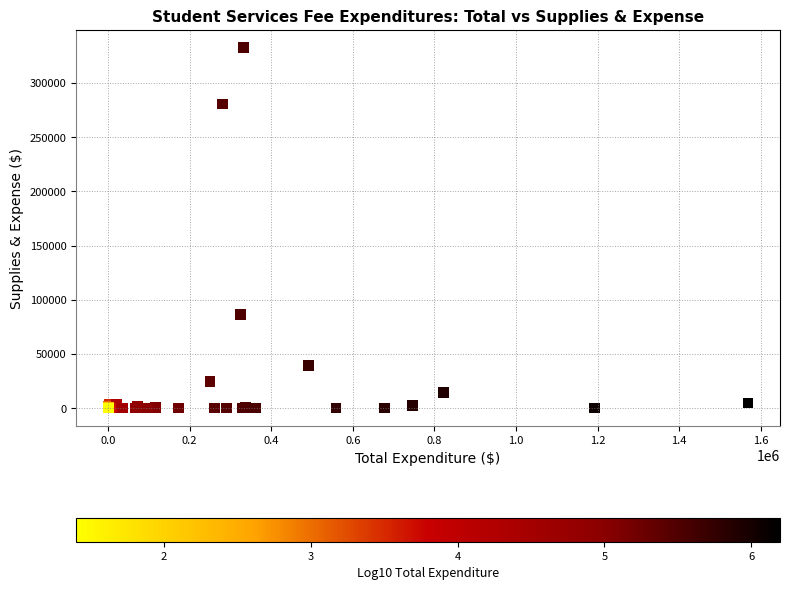

What Y value in the scatter plot is closest to 166191?

86328.5